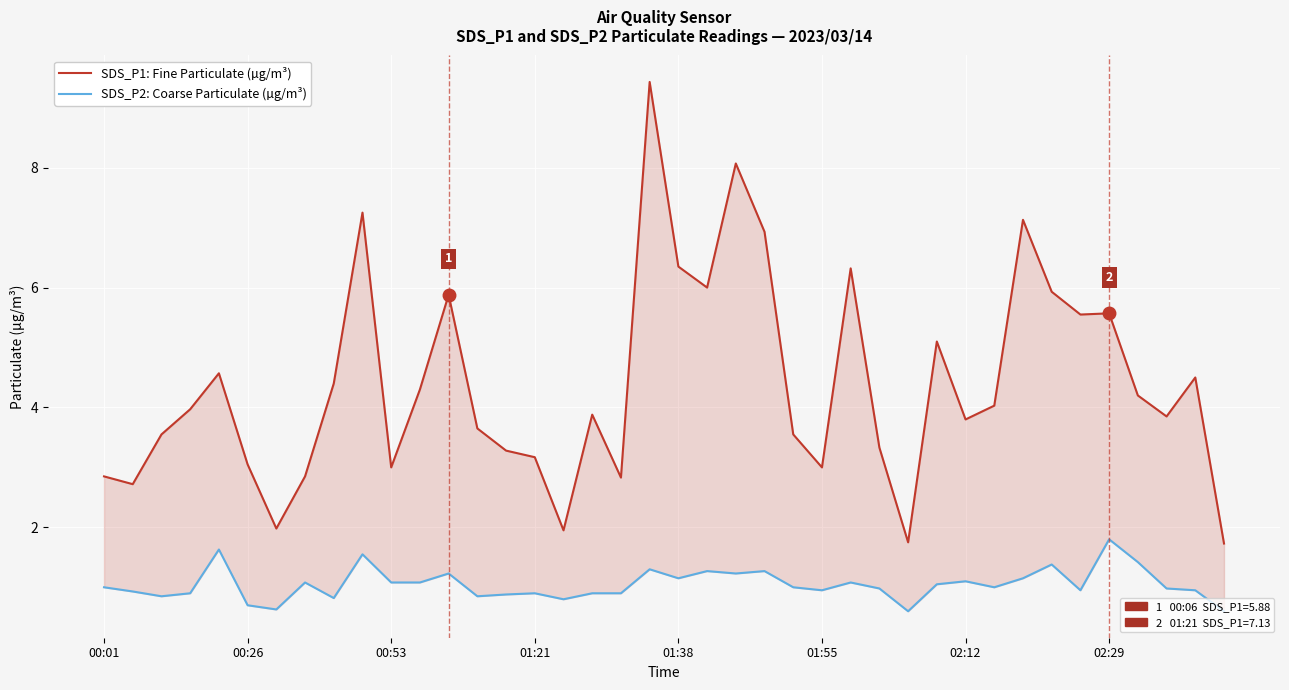

How many lines are shown in the chart?

2